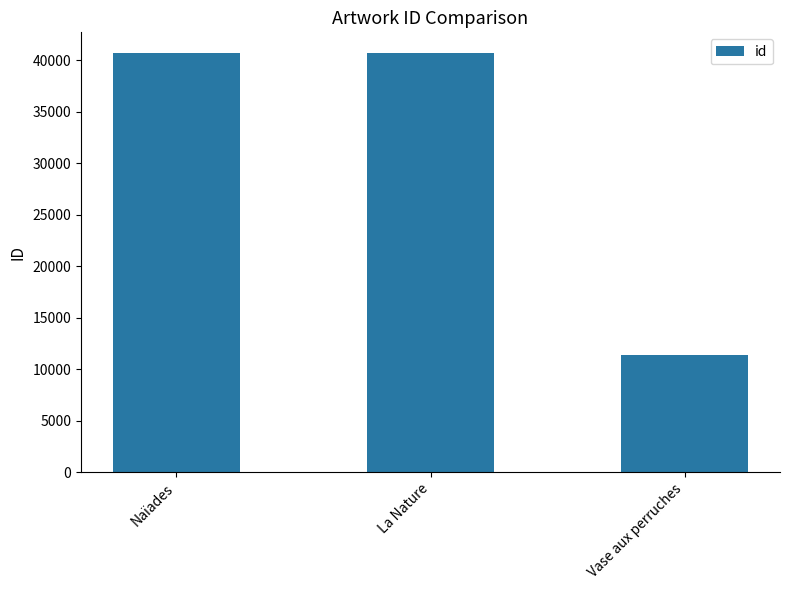

True or false: the data shows 7336 at Vase aux perruches.

False